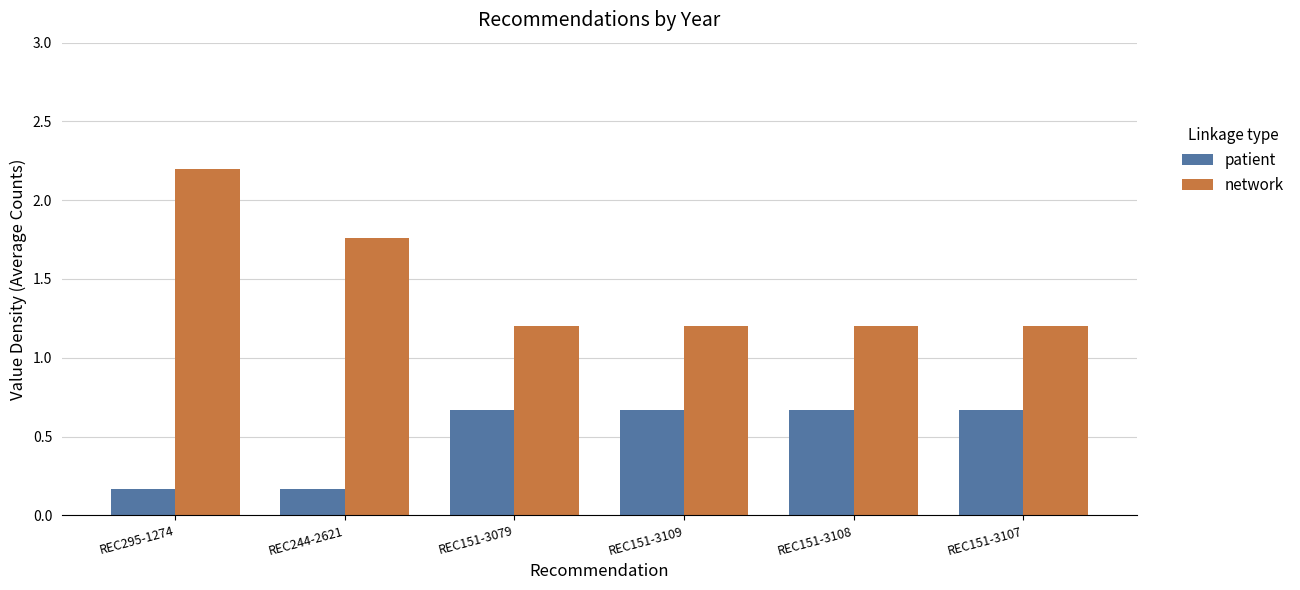

At how many categories does at least one series exceed 0?

6